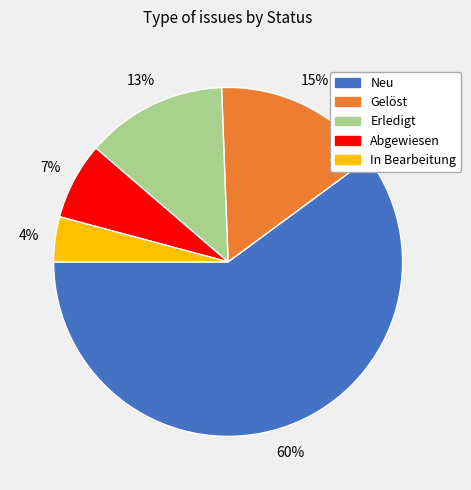

Do Gelöst and In Bearbeitung together represent more than half of the pie?

No